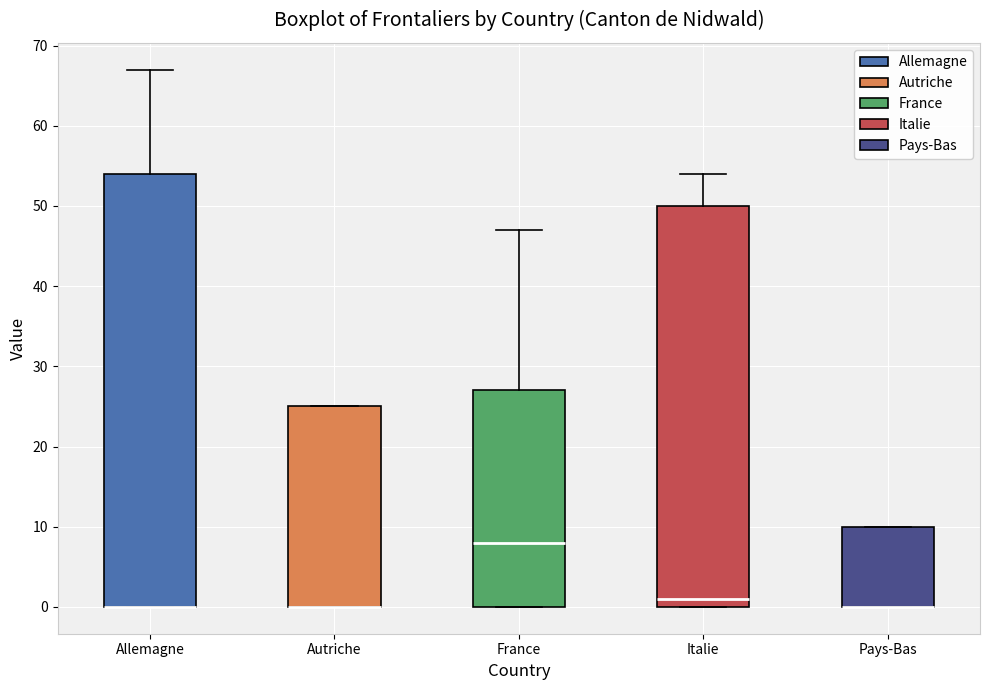

Which box is the tallest, from its lower edge to its upper edge?

Allemagne